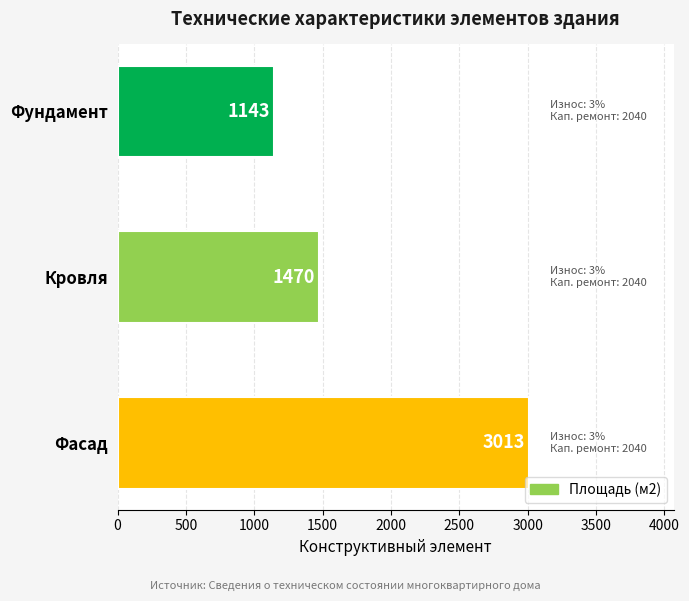

What is the sum of all values?

5626